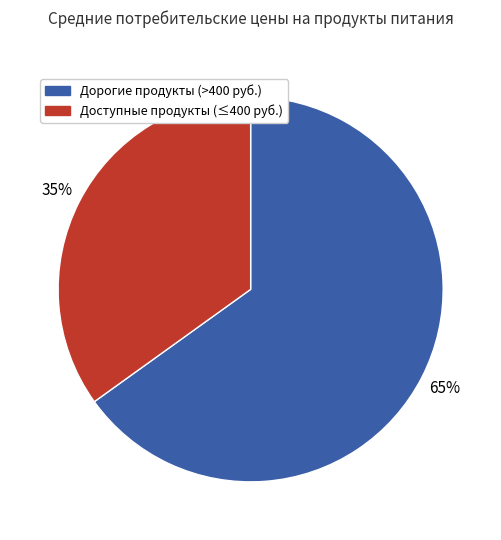

To the nearest percent, what is the average slice percentage?

50%